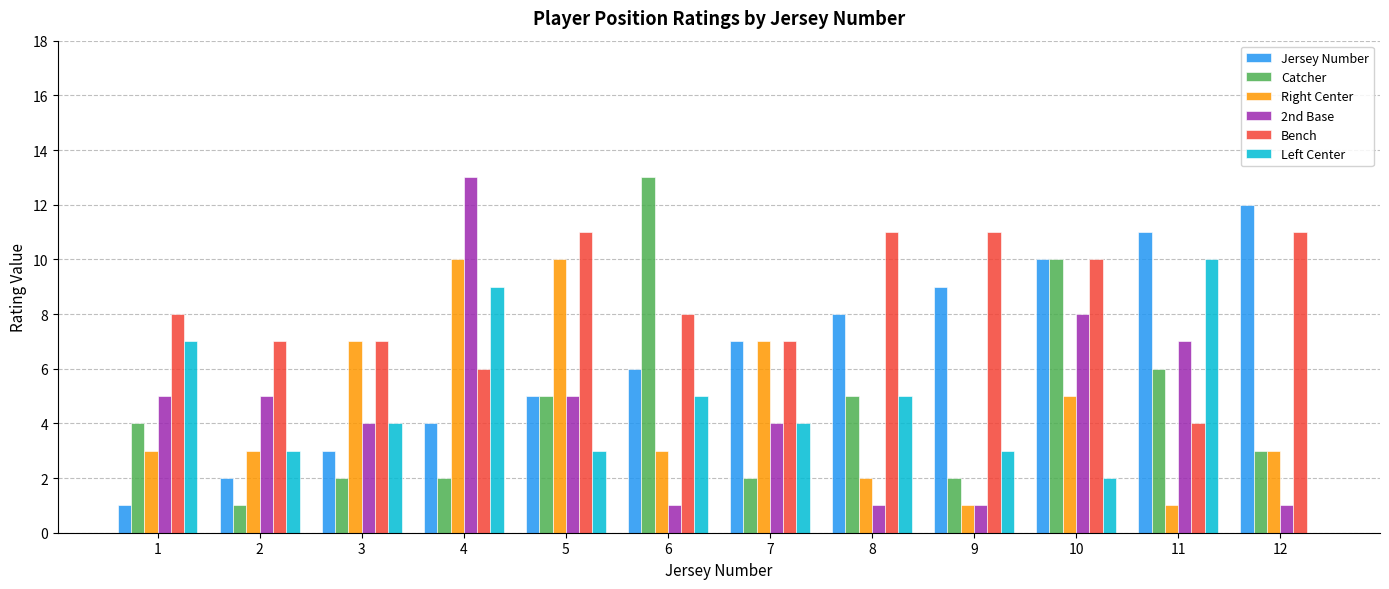

Which series changed the most between 8 and 9?

Catcher